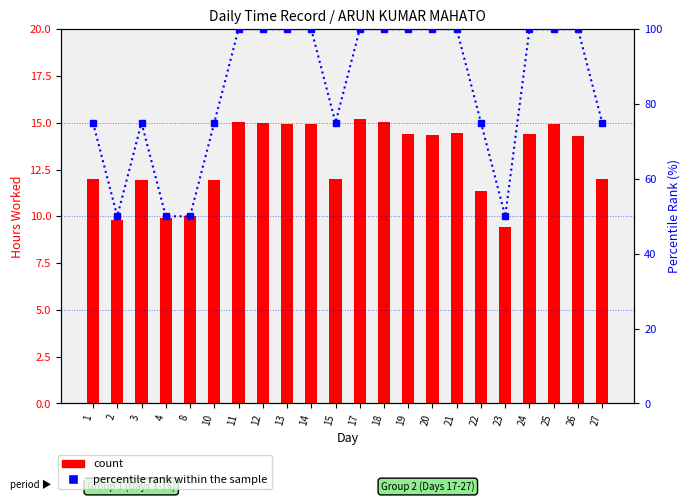

Reading right to left, extract all data points from this chart.

count: 12.0	14.3	14.9	14.4	9.4	11.3	14.4	14.3	14.4	15.1	15.2	12.0	15.0	15.0	15.0	15.0	11.9	10.0	9.9	12.0	9.8	12.0
percentile rank within the sample: 75.0	100.0	100.0	100.0	50.0	75.0	100.0	100.0	100.0	100.0	100.0	75.0	100.0	100.0	100.0	100.0	75.0	50.0	50.0	75.0	50.0	75.0